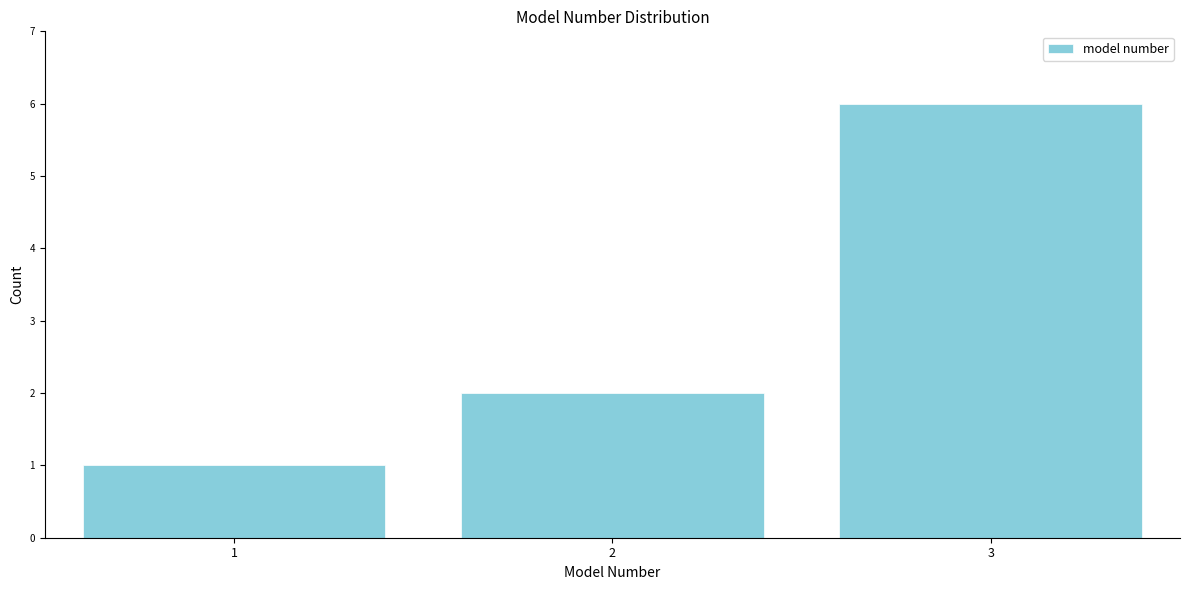

Reading left to right, list all the values displayed in this chart.

1	2	6